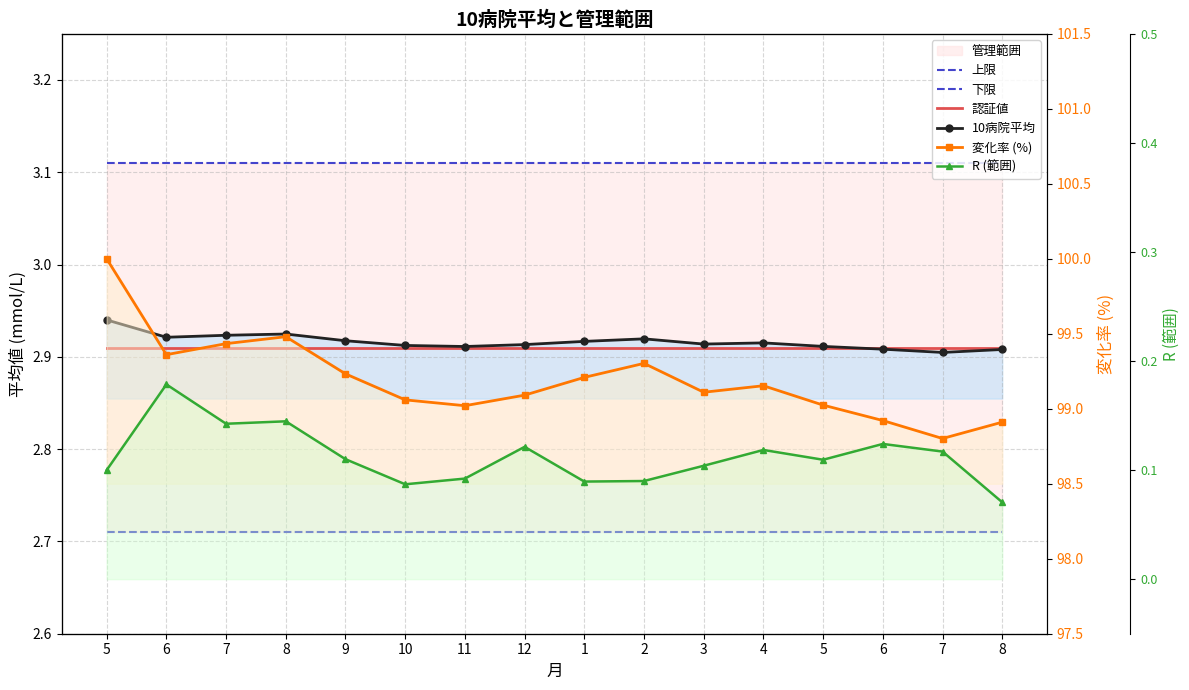

The value of 上限 at 1 is 3.1. True or false?

True